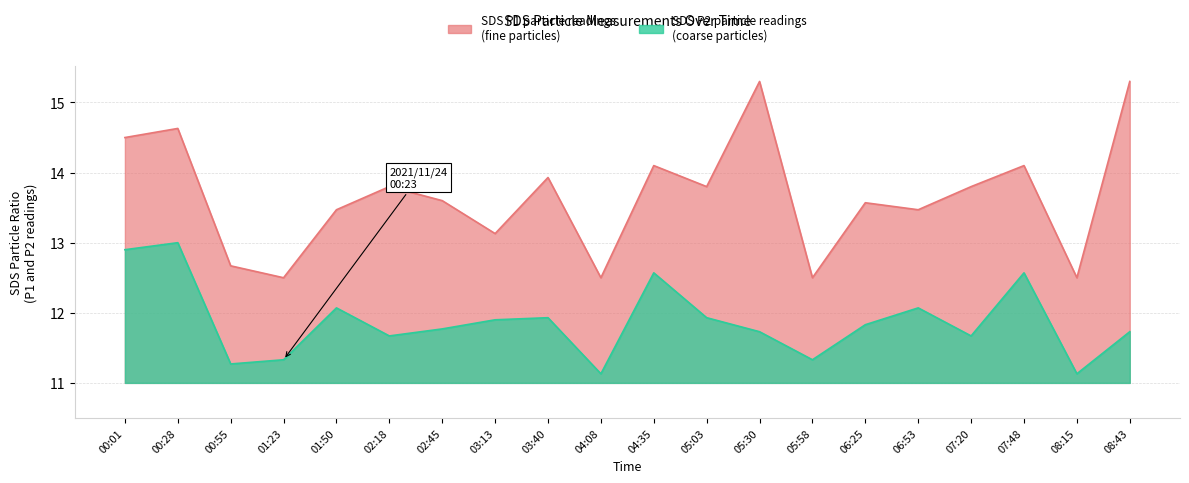

Where is the first local maximum for SDS_P1?

00:28